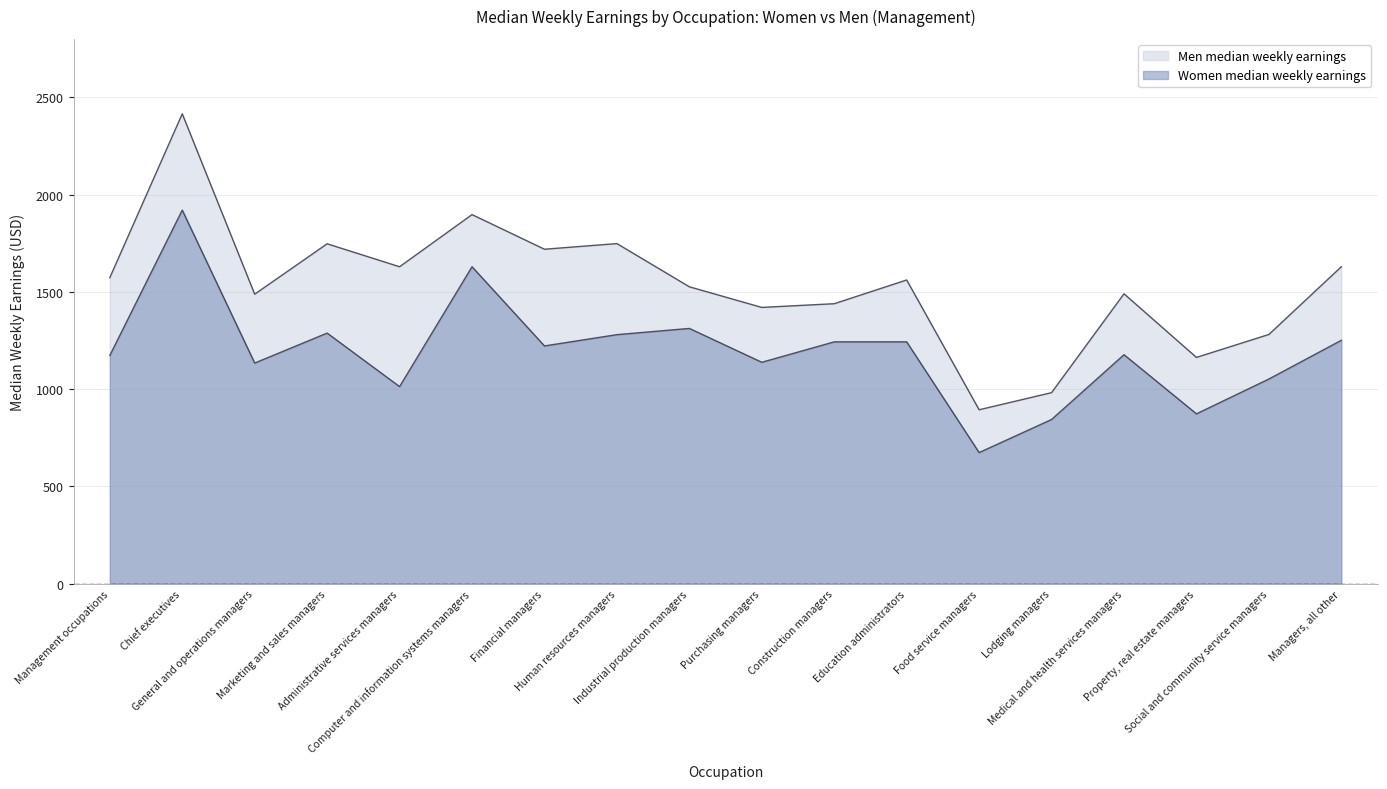

How many lines are shown in the chart?

2